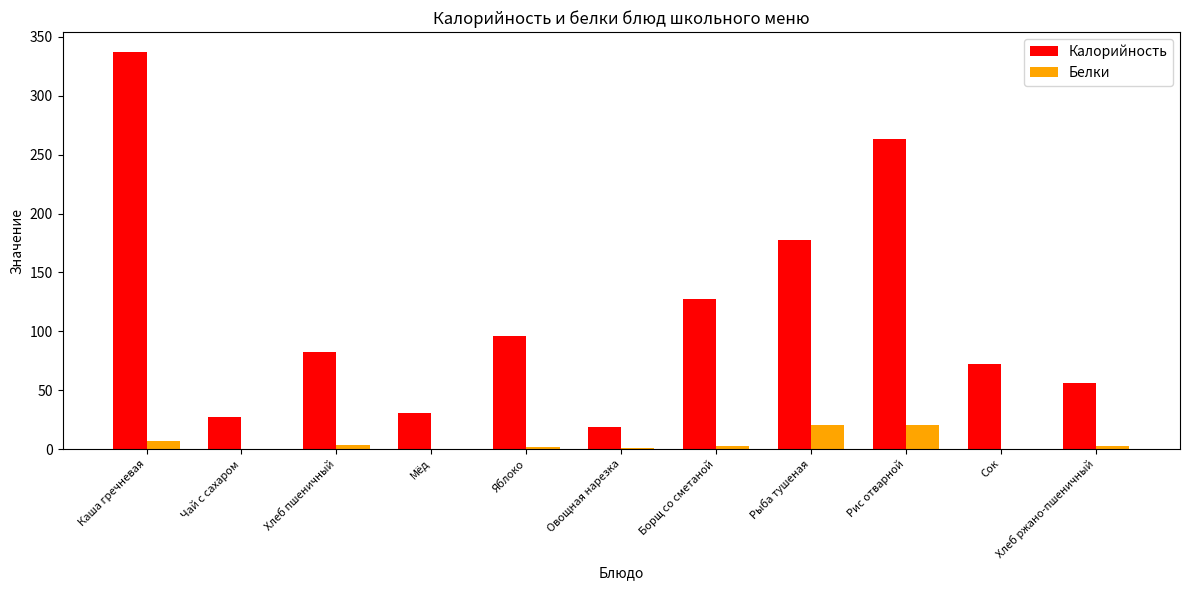

At which category is the sum across all series the highest?

Каша гречневая